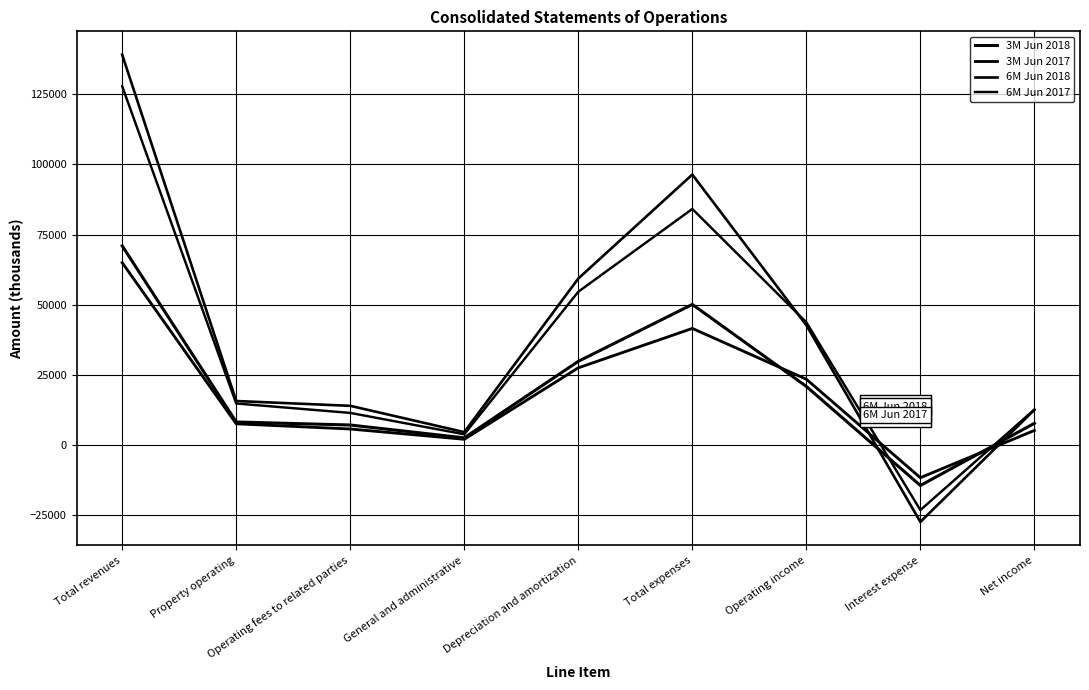

What is the lowest value of the 3M Jun 2018 series?

-14415